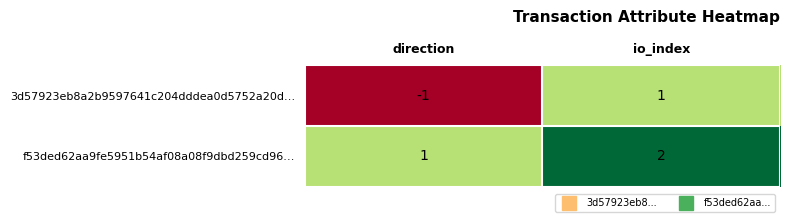

At which category does the chart reach its minimum across all series?

direction